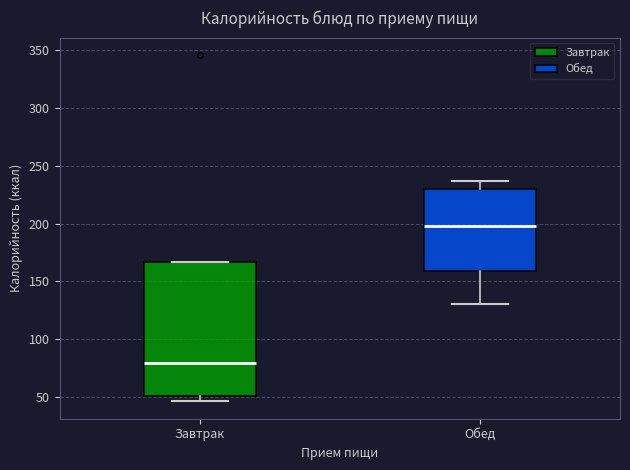

Where does the lower whisker of the box for Обед end on the y-axis? The values are not printed on the chart, so give them approximately, as read against the axis.

130